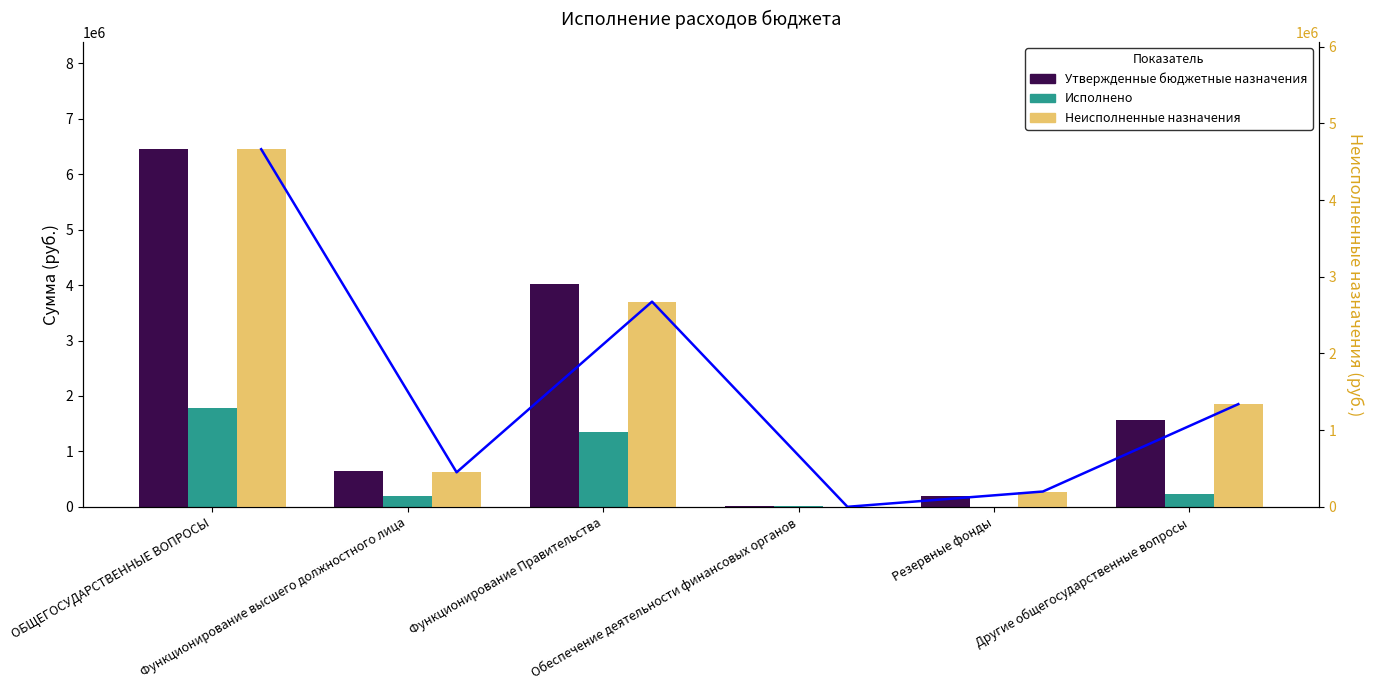

At how many categories does at least one series exceed 263090?

4